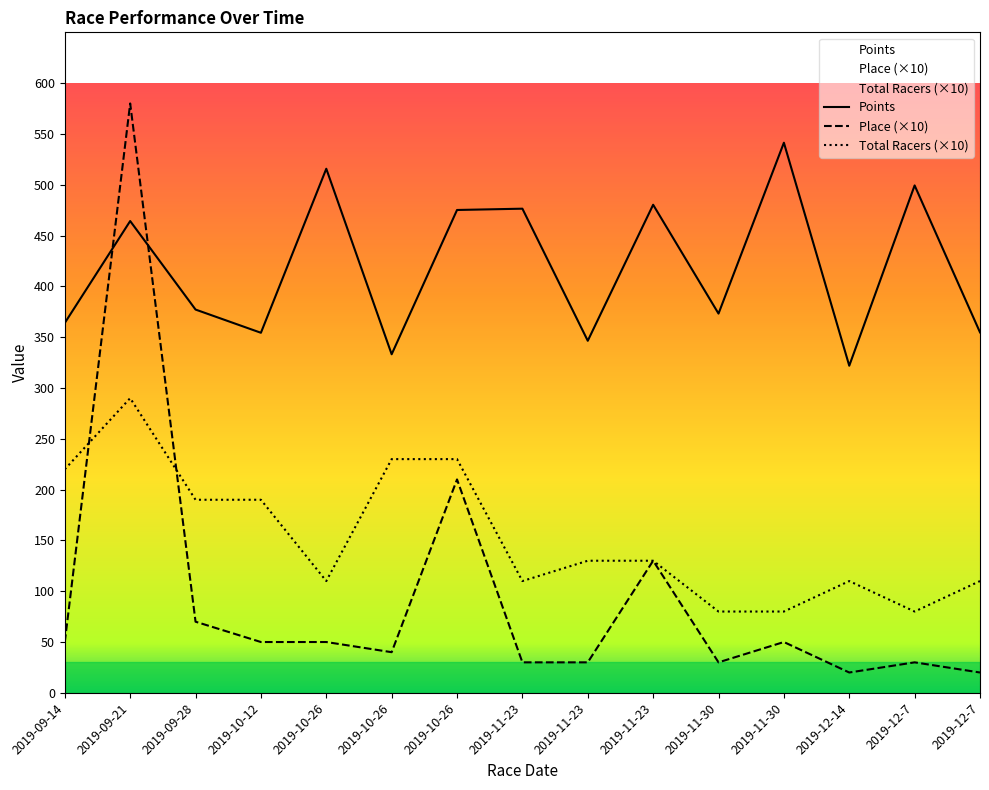

At how many categories does at least one series exceed 509?

3